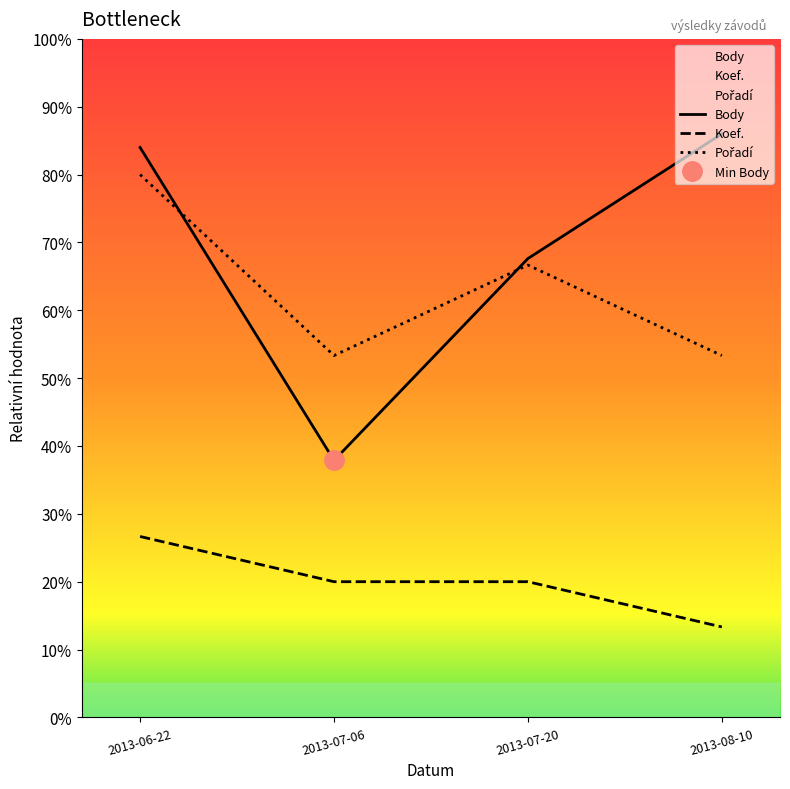

Reading left to right, transcribe all the data shown in this chart.

Body: 0.8	0.4	0.7	0.9
Koef.: 0.3	0.2	0.2	0.1
Pořadí: 0.8	0.5	0.7	0.5